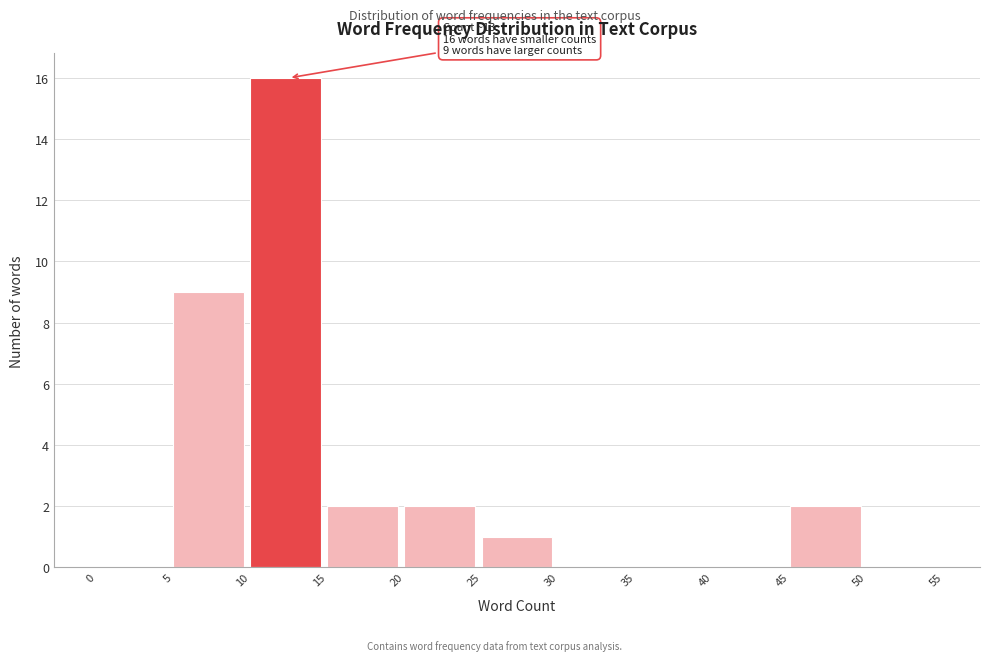

Which range on the x-axis has the tallest bar?

10 to 15